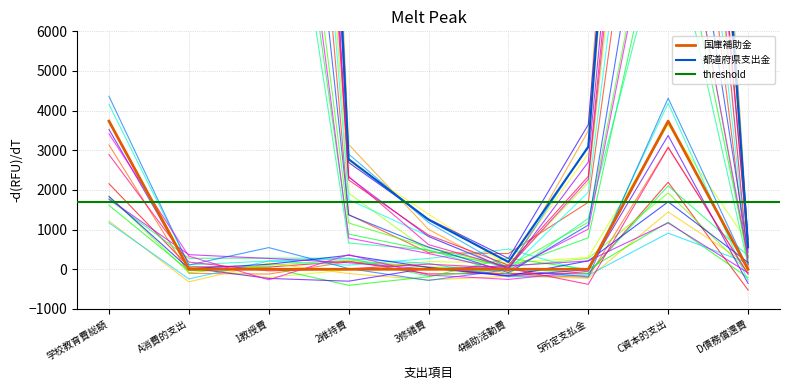

Which category has the lowest value across all series?

A消費的支出